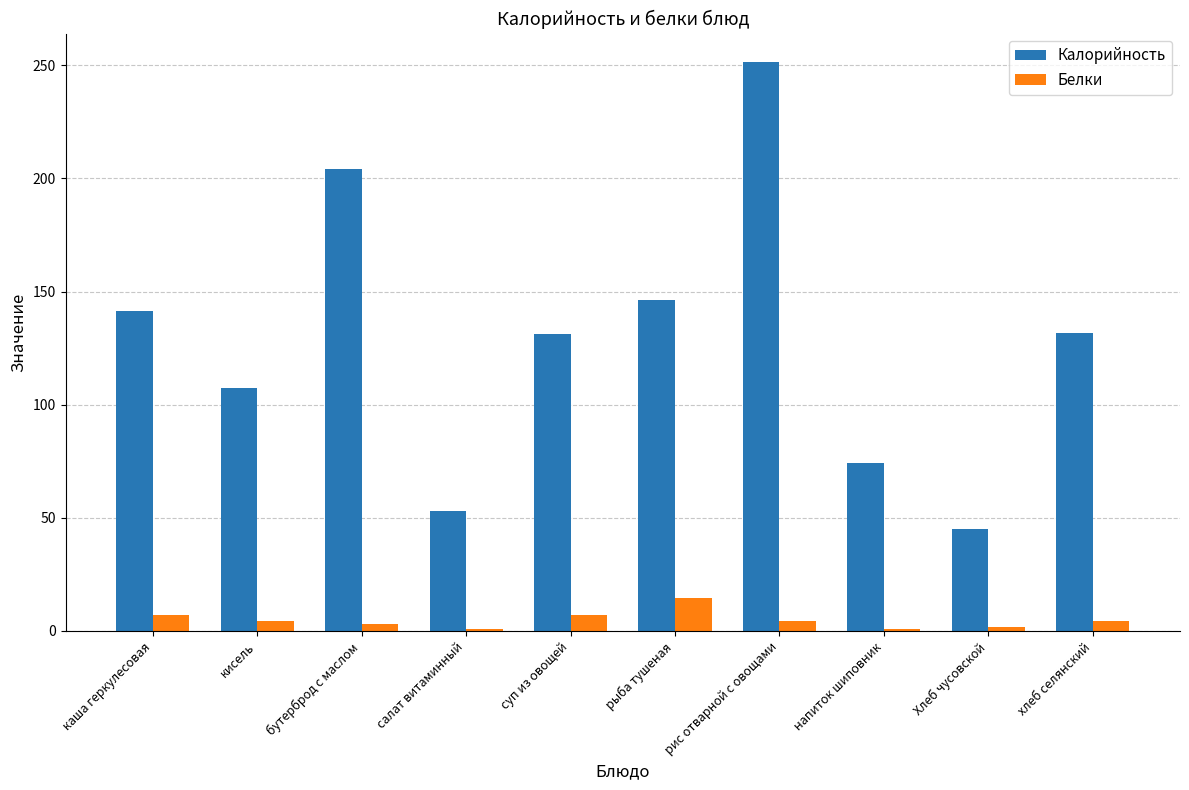

What is the sum of all Калорийность values?

1285.3